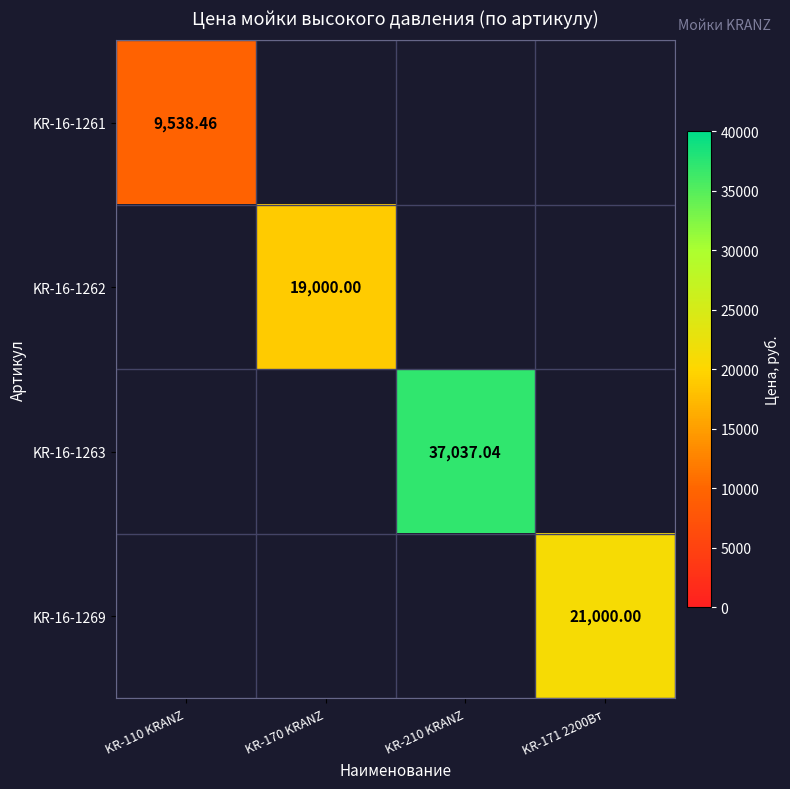

What is the sum of all KR-16-1262 values?

19000.0